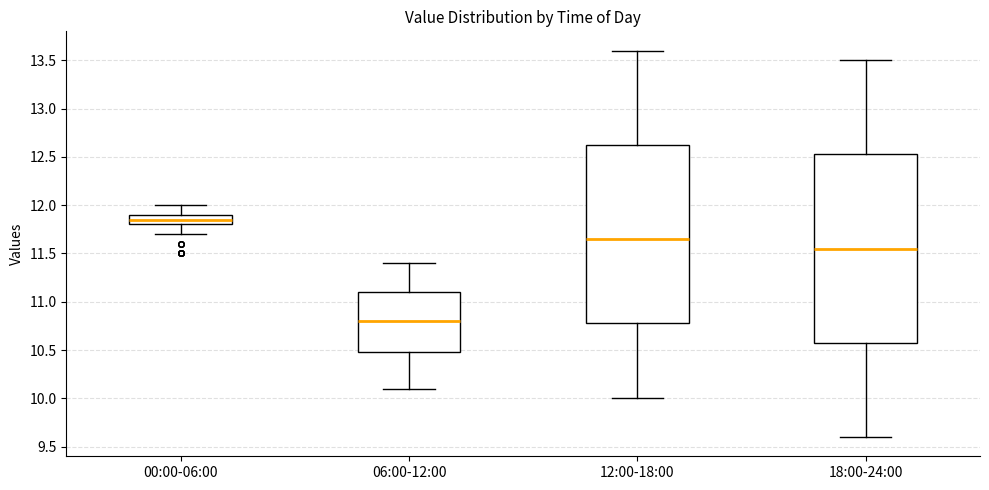

Which box has the lowest median line?

06:00-12:00